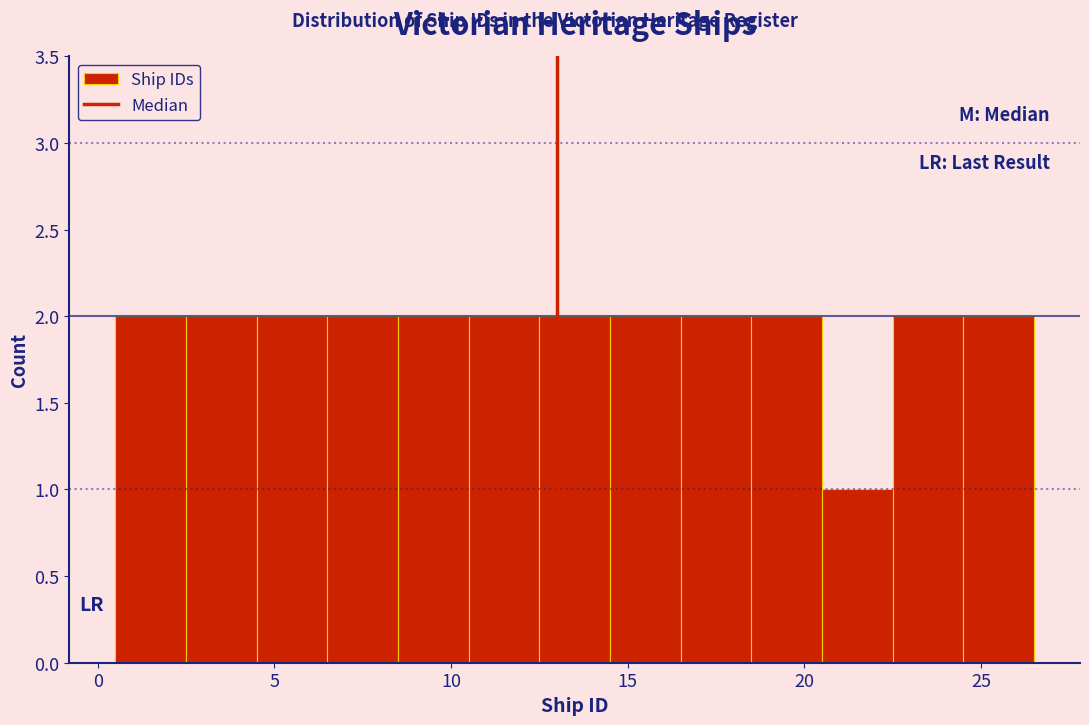

How tall is the bar that spans 24.5 to 26.5 on the x-axis? The values are not printed on the chart, so give them approximately, as read against the axis.

2